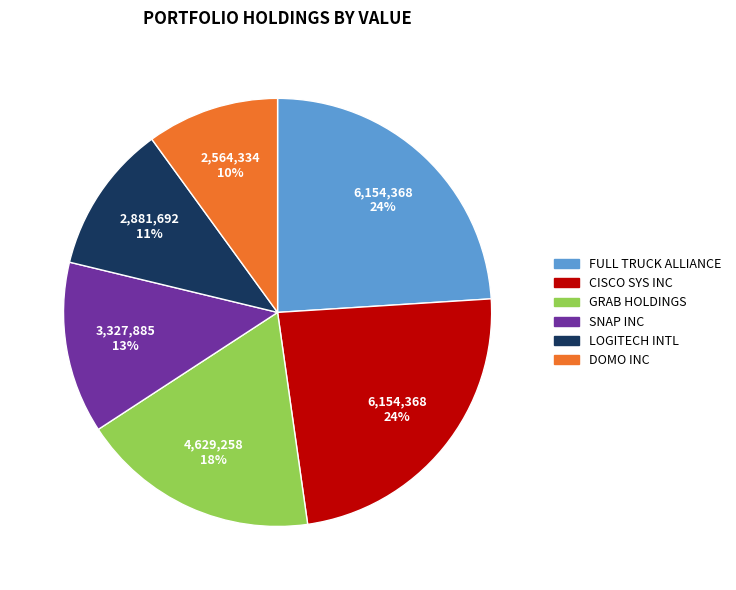

To the nearest percent, what portion does CISCO SYS INC represent?

24%